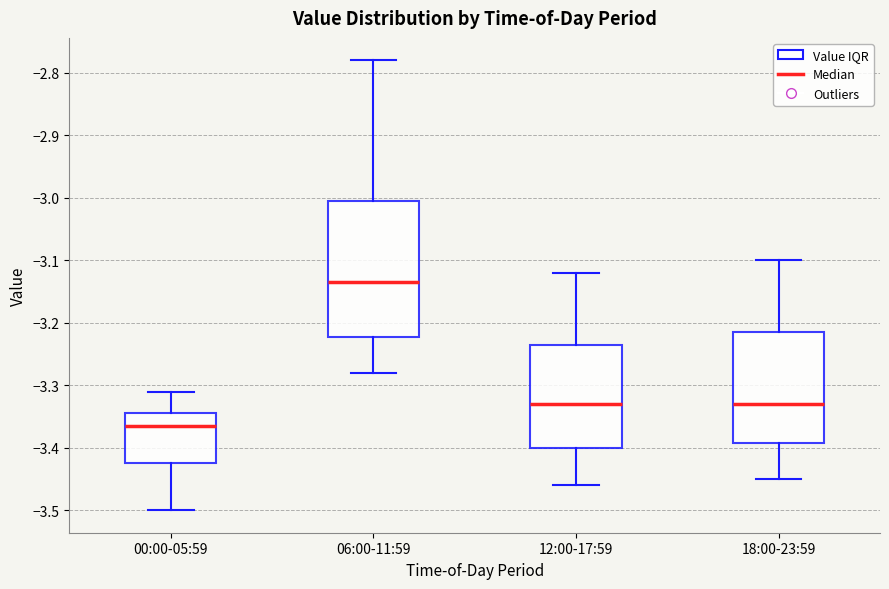

Which box has the highest median line?

06:00-11:59